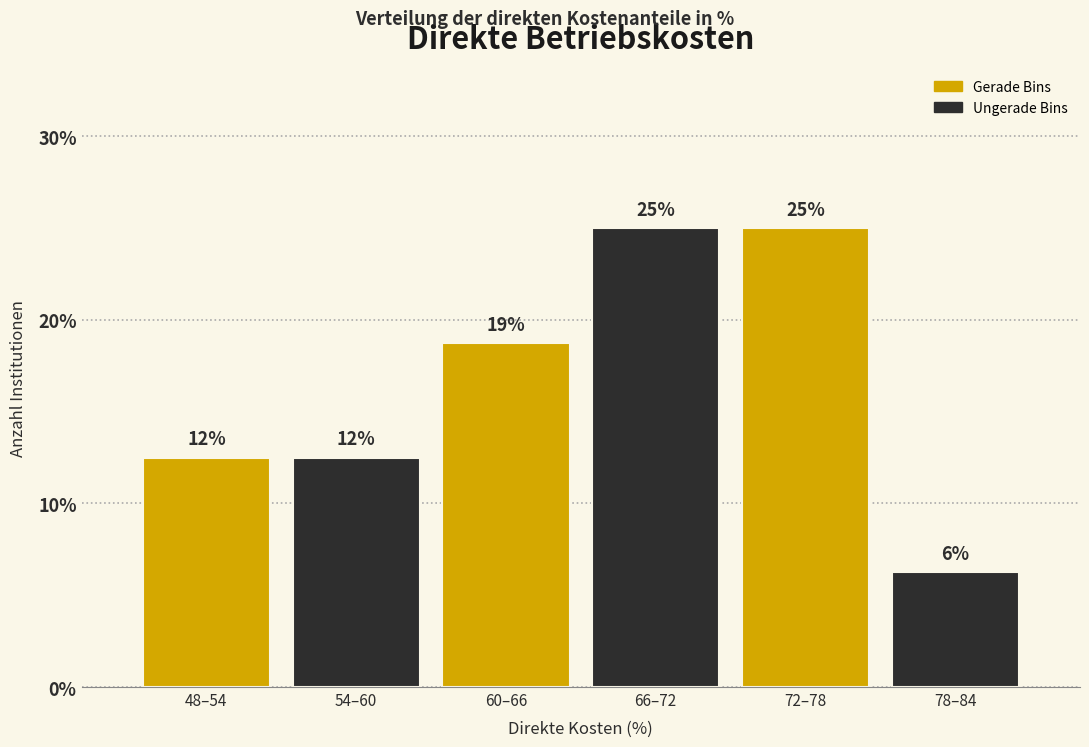

Does the chart contain any negative values?

No